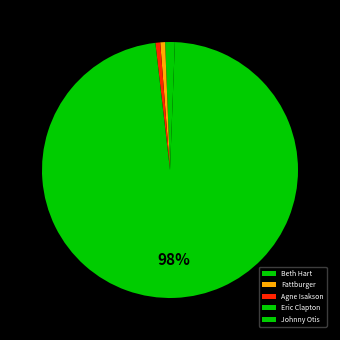

Count the number of slices in the pie.

5